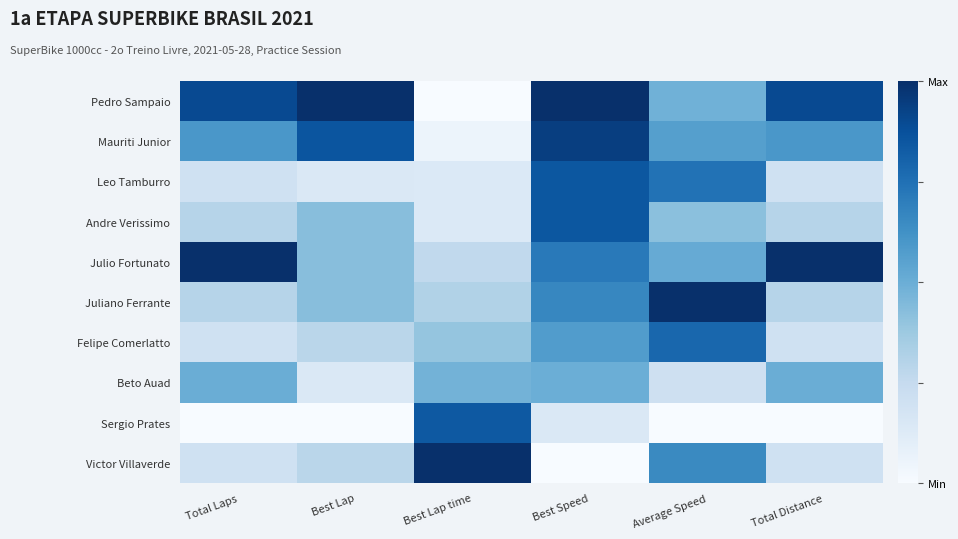

Which has a higher value, Total Distance or Total Laps?

Total Laps